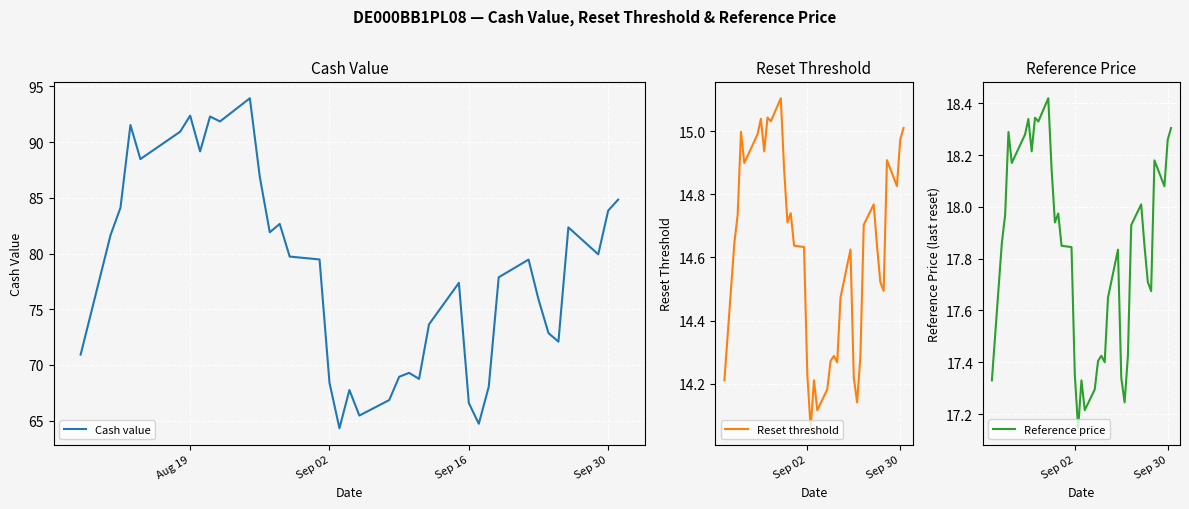

What is the difference between the maximum and second lowest values in the Reference price series?

1.2